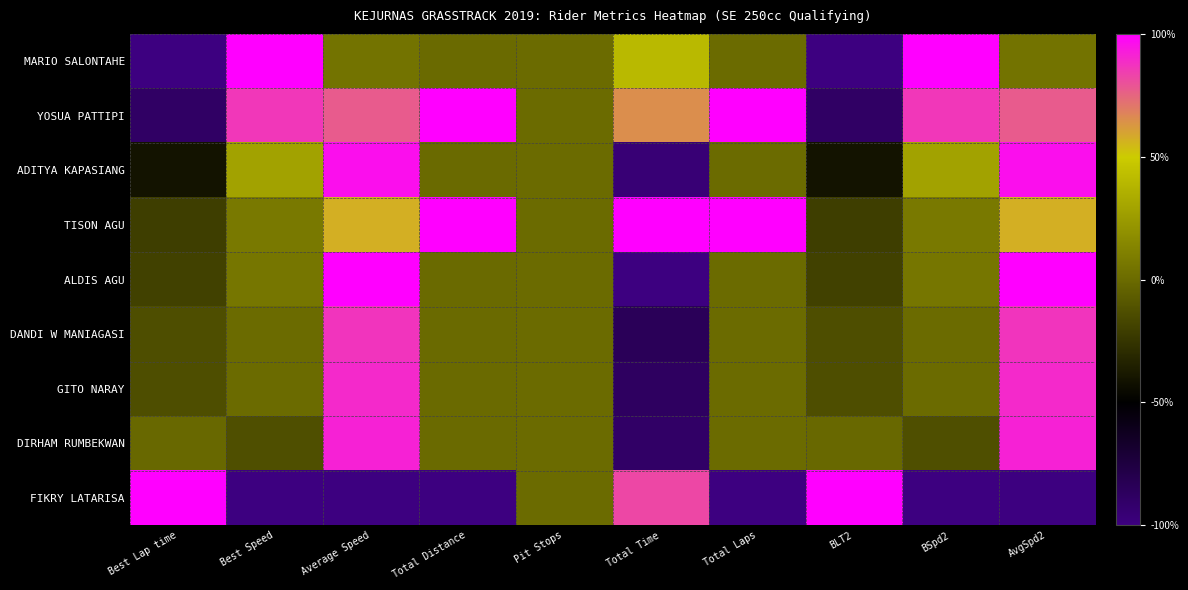

Which has a higher value, Total Laps or Average Speed?

Average Speed